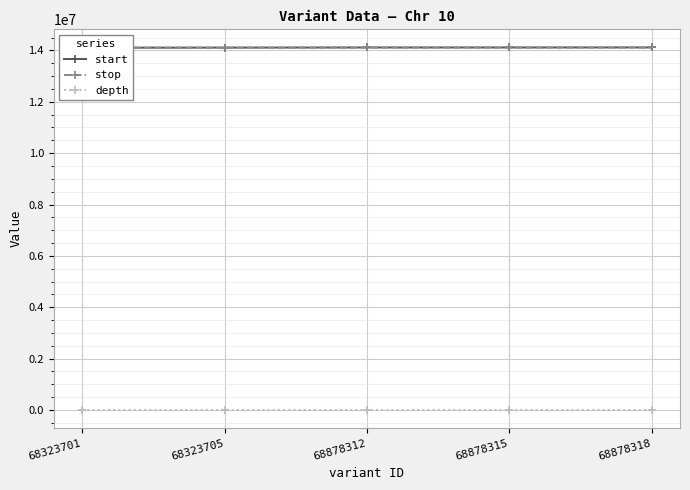

The start series shows 22998967 at 68878312. True or false?

False